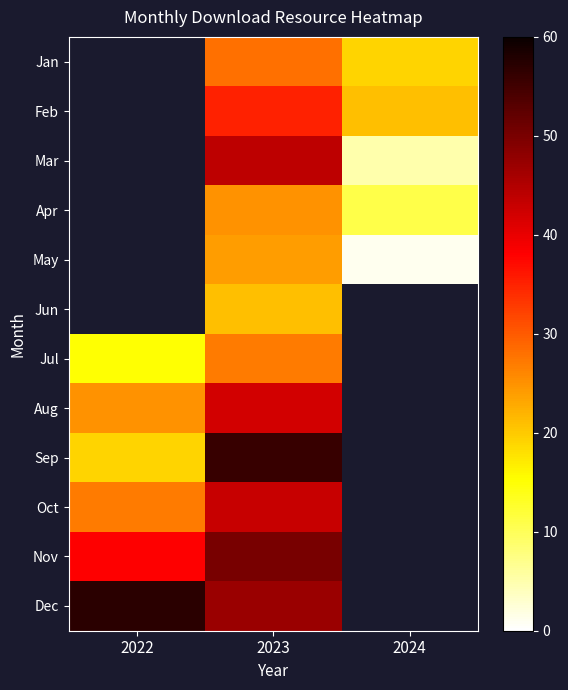

At which category is the sum across all series the highest?

2023